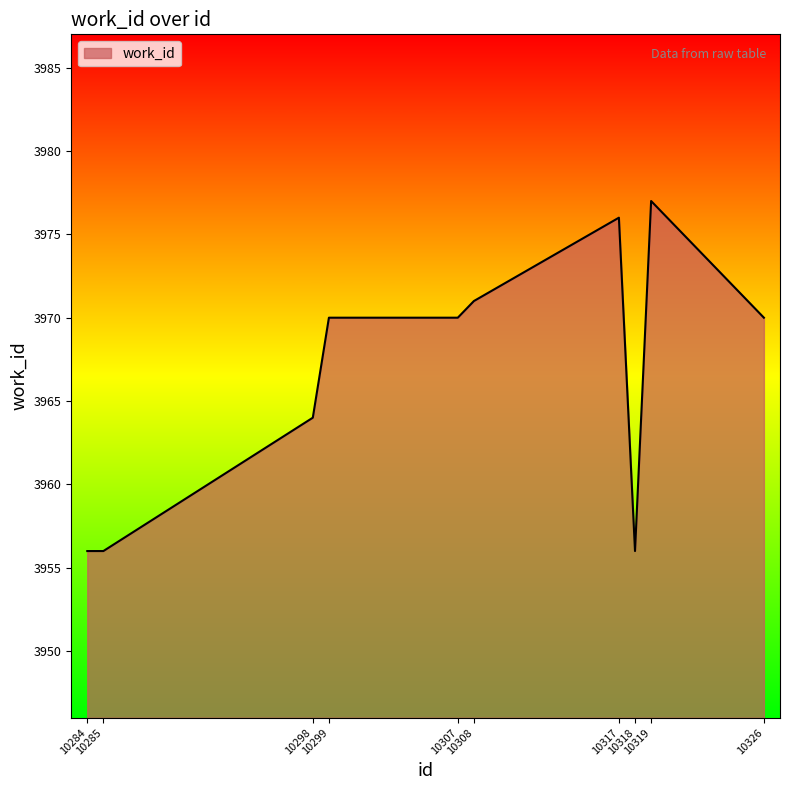

Reading left to right, transcribe all the data shown in this chart.

10284=3956	10285=3956	10298=3964	10299=3970	10307=3970	10308=3971	10317=3976	10318=3956	10319=3977	10326=3970